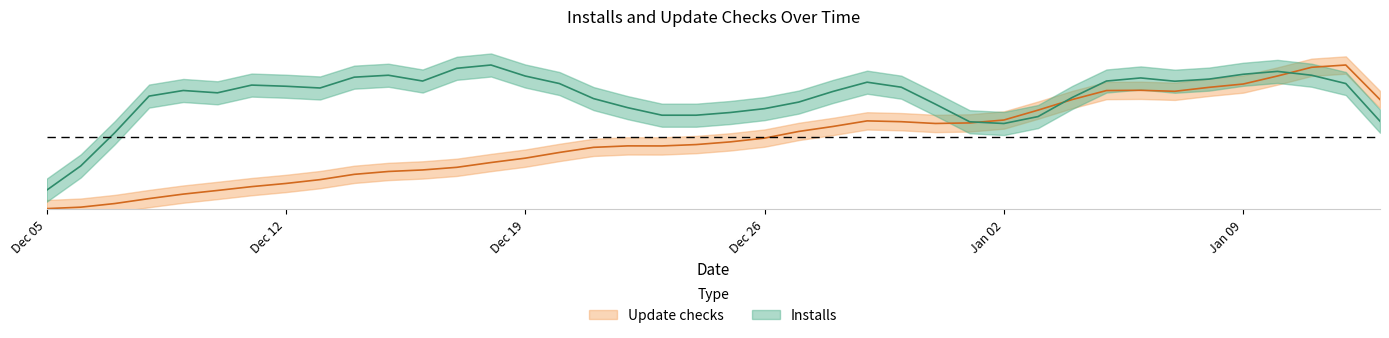

True or false: the data shows 0.0 at Dec 05.

True